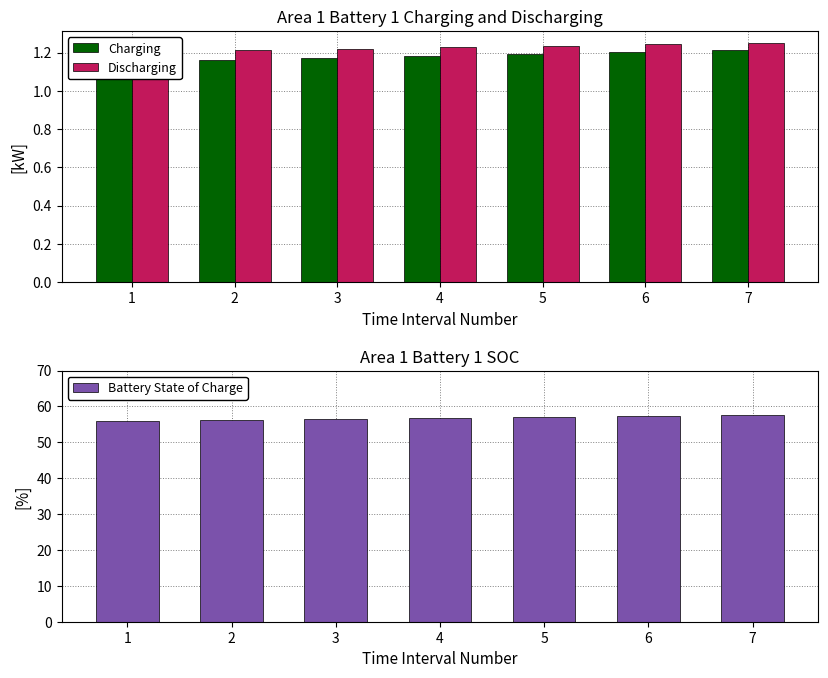

How many categories are shown in the chart?

7